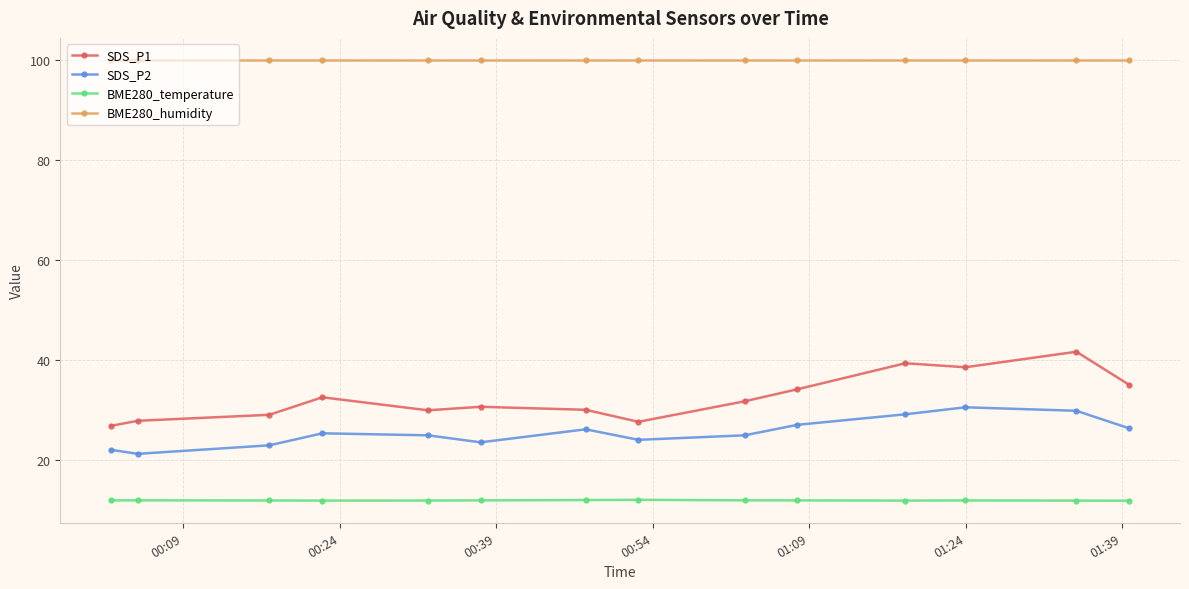

What is the difference between the maximum and minimum values in the SDS_P1 series?

14.8